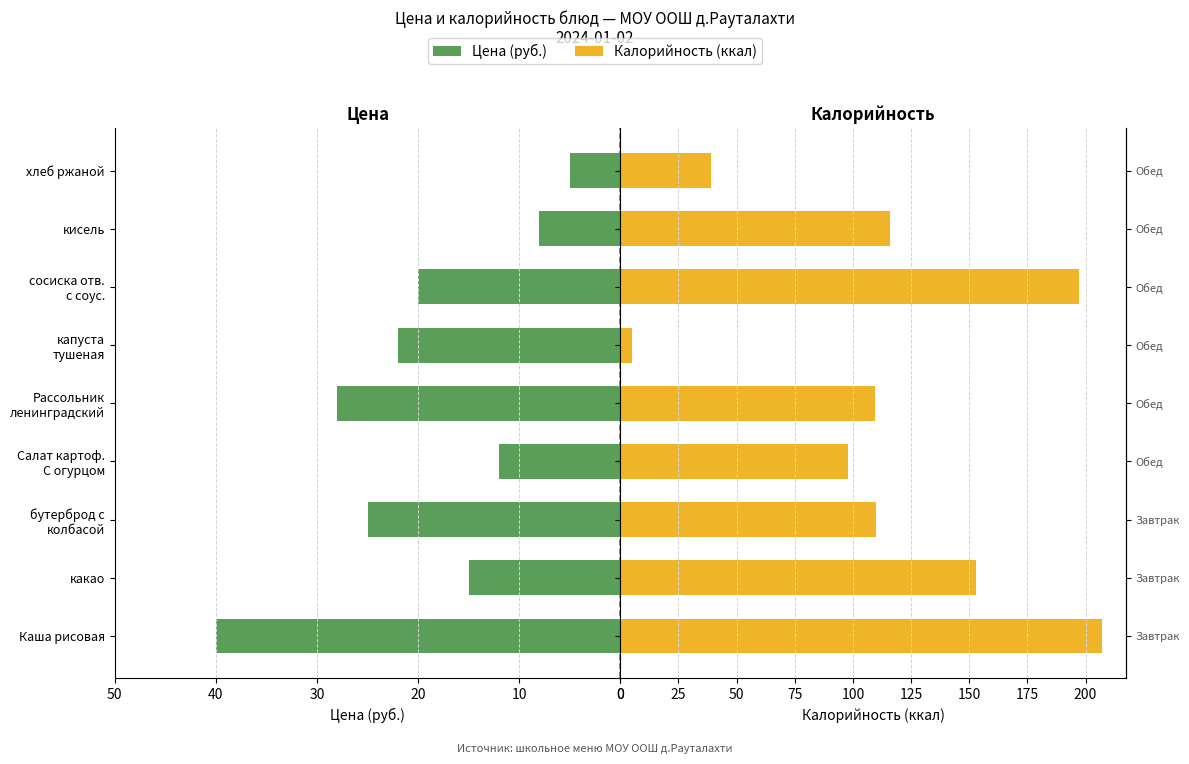

How many values in the Калорийность (ккал) series exceed 110?

4